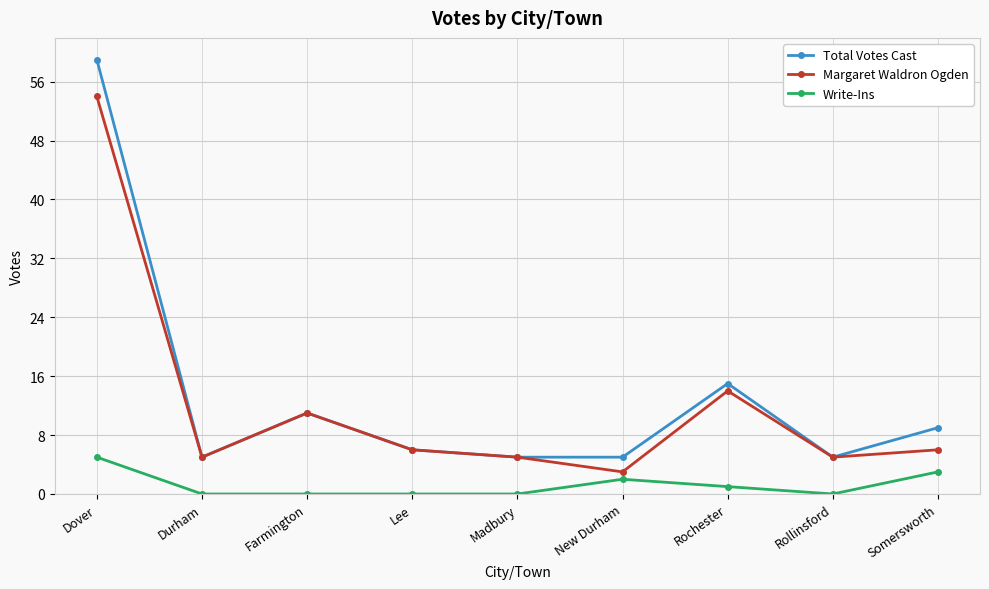

What is the total value across all series at New Durham?

10